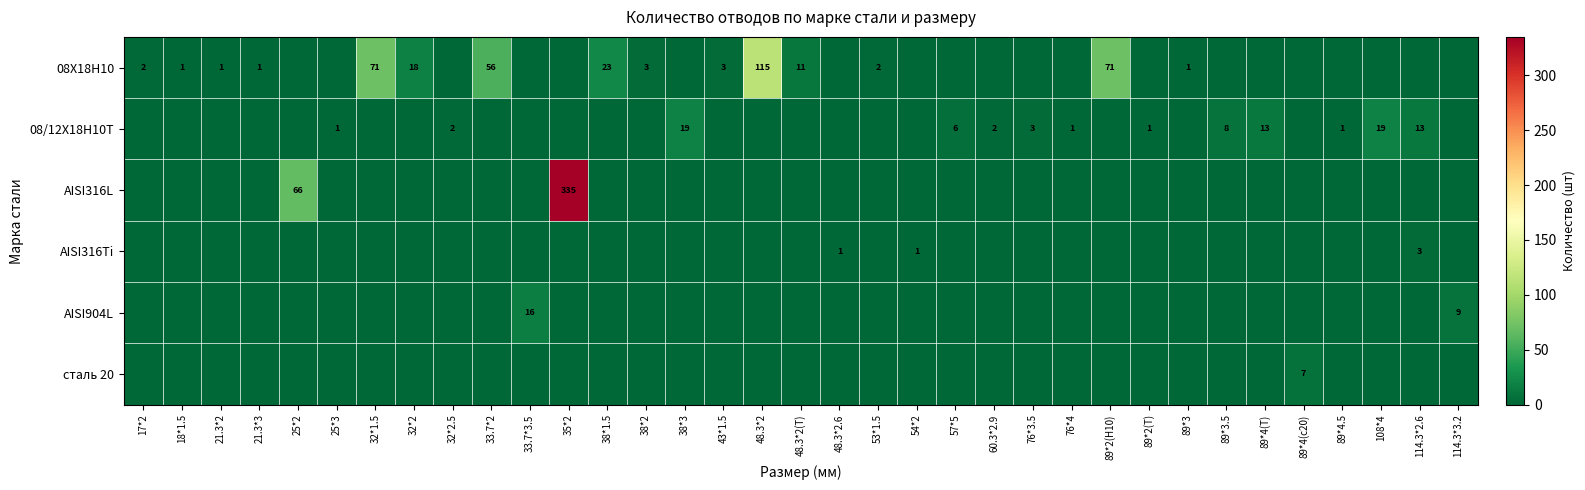

What is the difference between the 08/12Х18Н10Т values at 38*3 and 60.3*2.9?

17